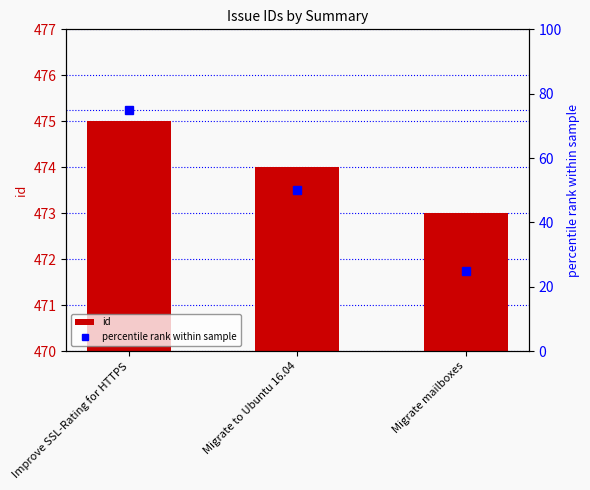

Read the percentile rank within sample value at Improve SSL-Rating for HTTPS, to the nearest 10.

80